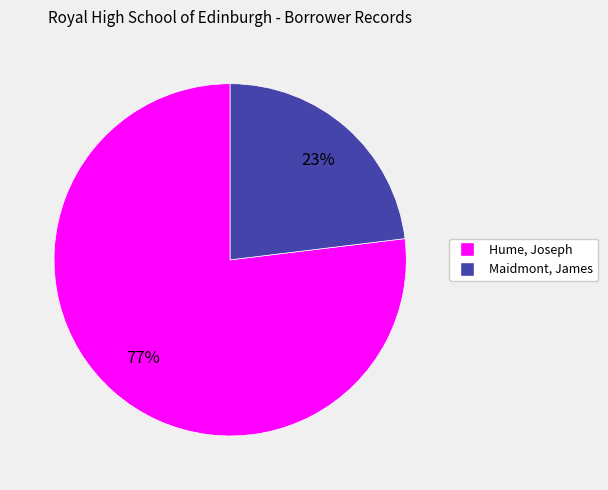

Which has a higher value, Hume, Joseph or Maidmont, James?

Hume, Joseph